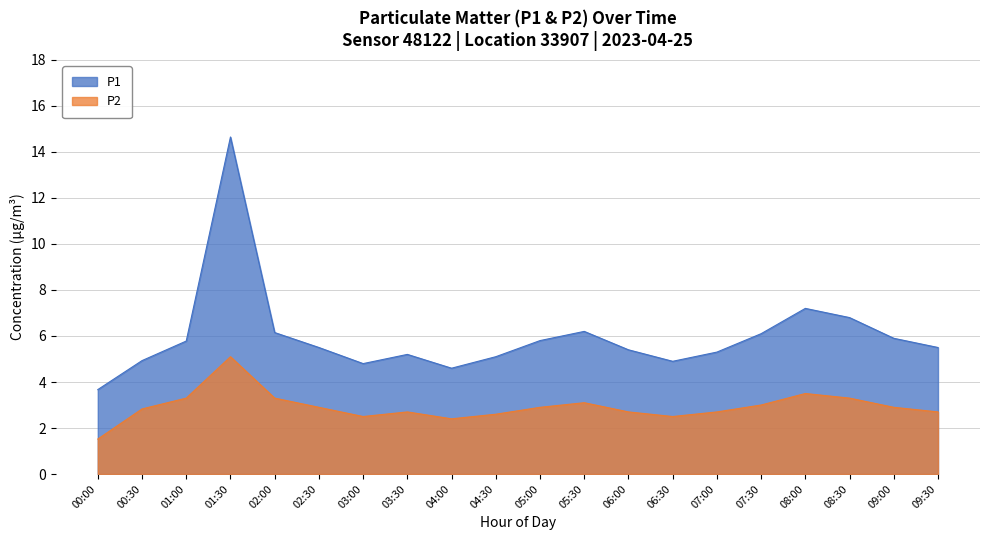

Which series has the largest total across all categories?

P1